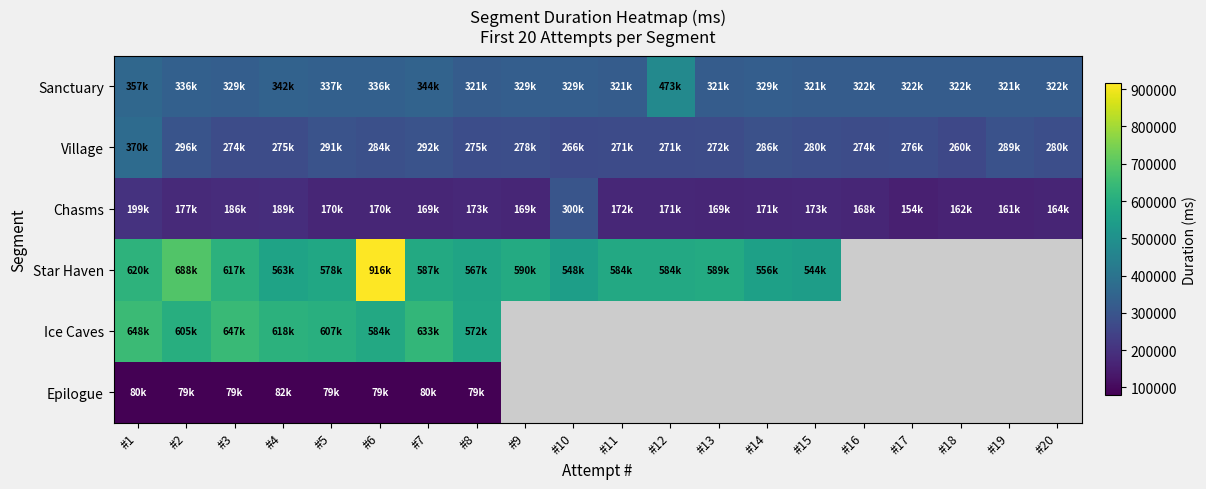

How many values in the Village series are below 278498?

10